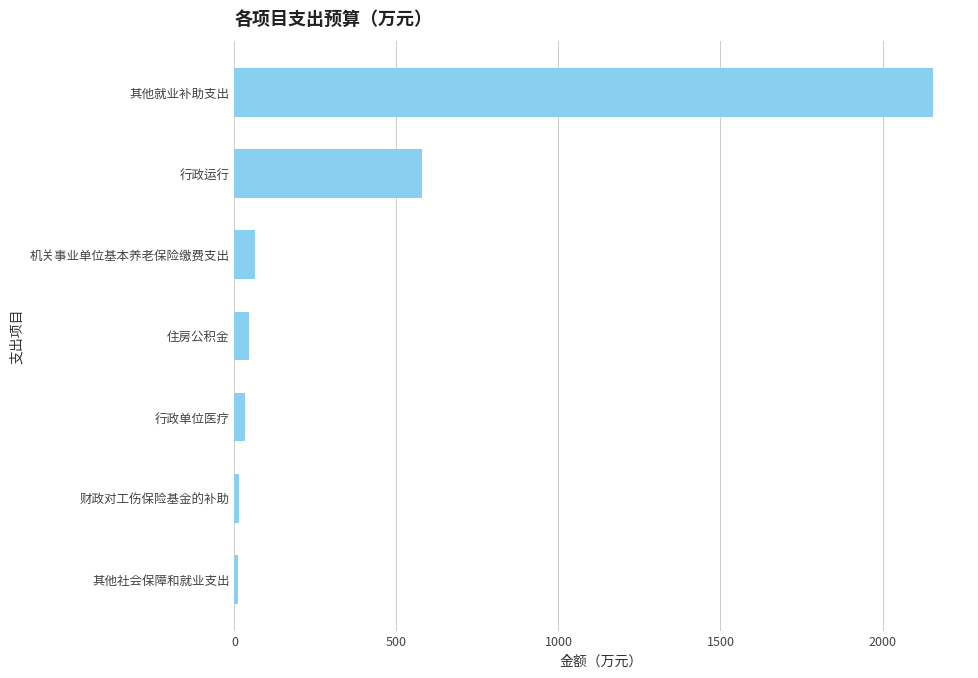

At which label is the value closest to 1084?

行政运行